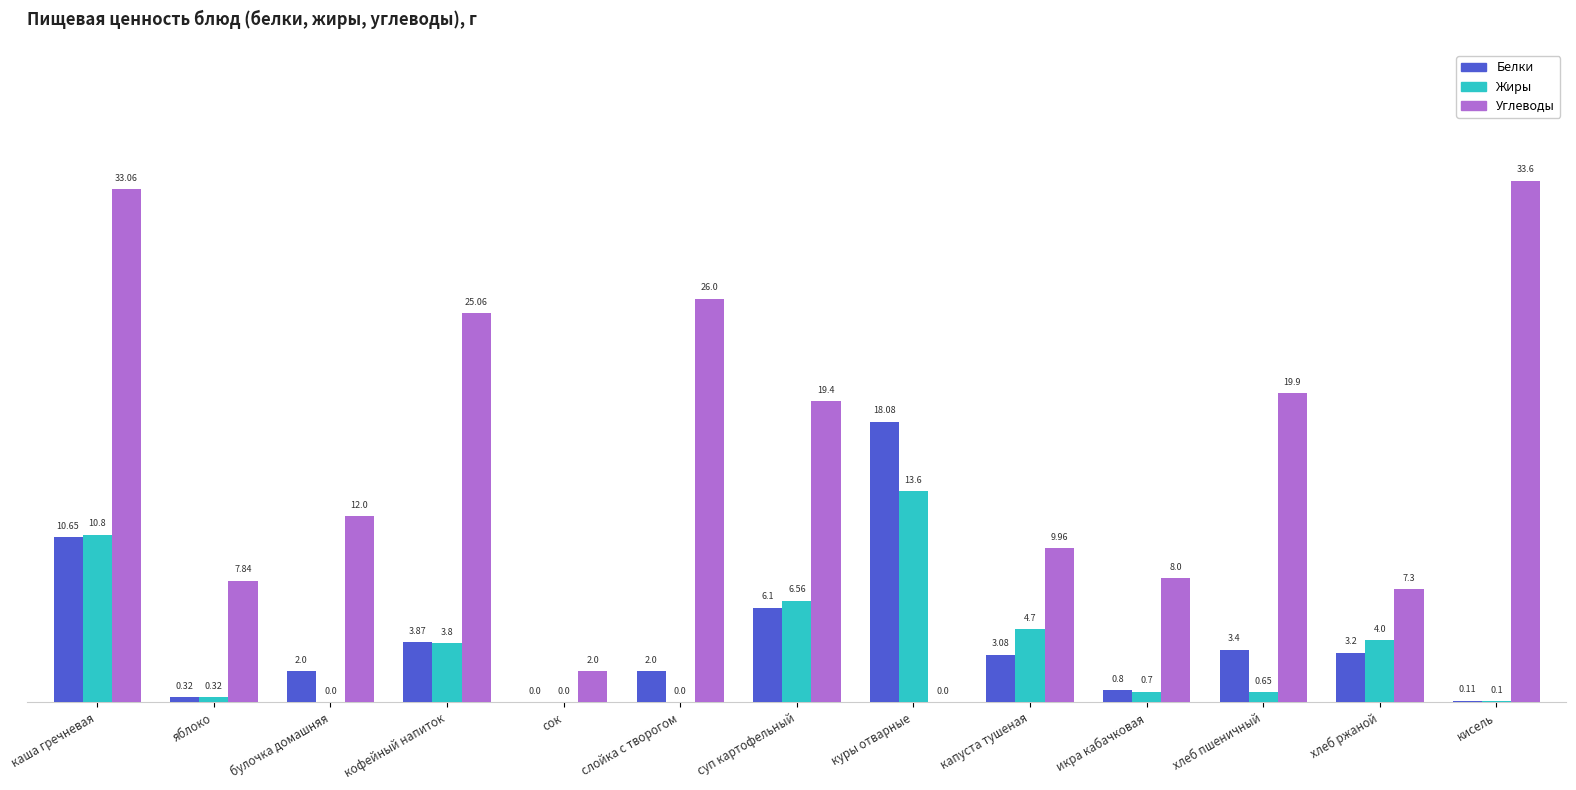

Does the chart contain stacked bars?

No